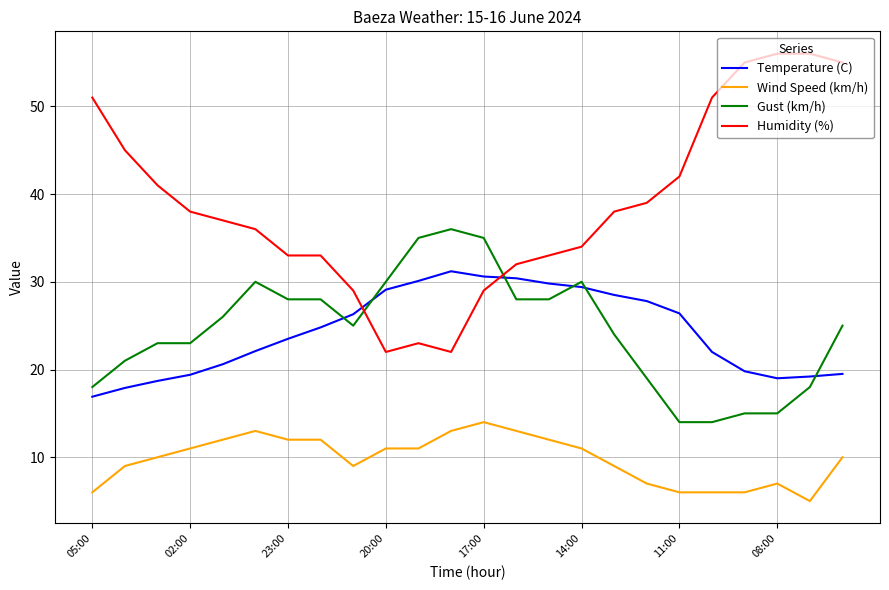

True or false: Temperature (C) and Wind Speed (km/h) intersect in this chart.

False